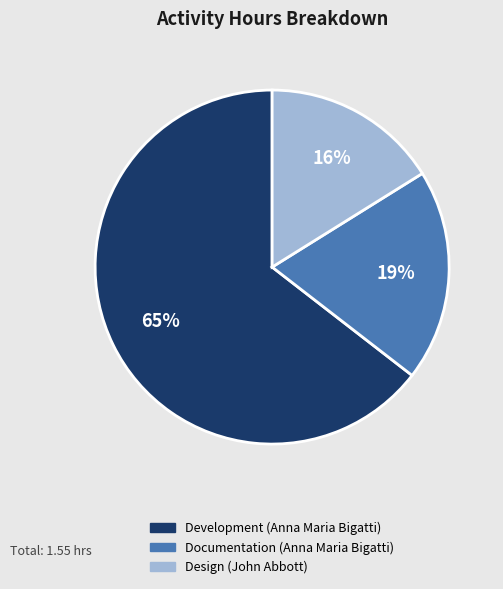

Which category accounts for the majority?

Development (Anna Maria Bigatti)